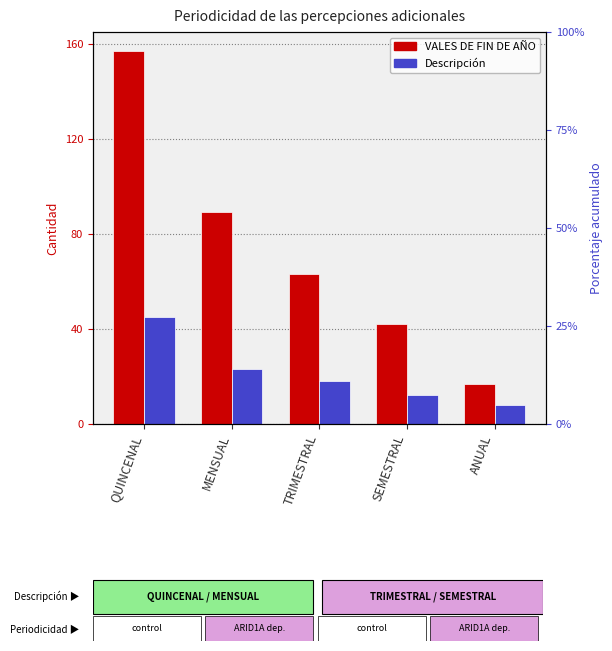

What is the value of the Descripción bar at the 4th from the left?

12